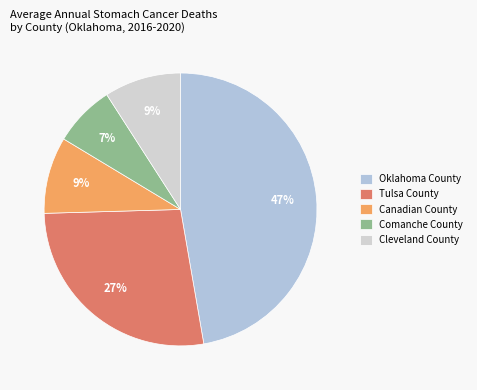

To the nearest percent, what portion does Comanche County represent?

7%